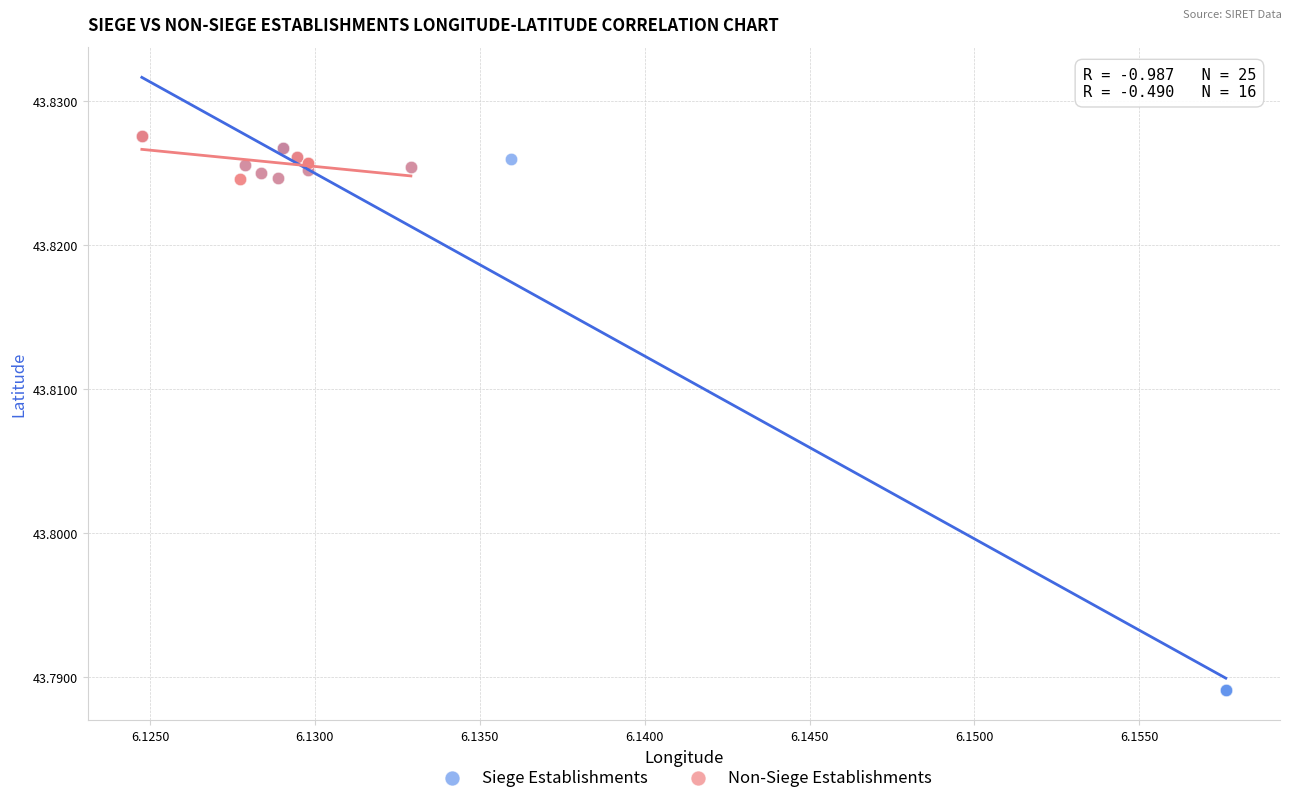

Which series contains the lowest Y value?

Siege Establishments